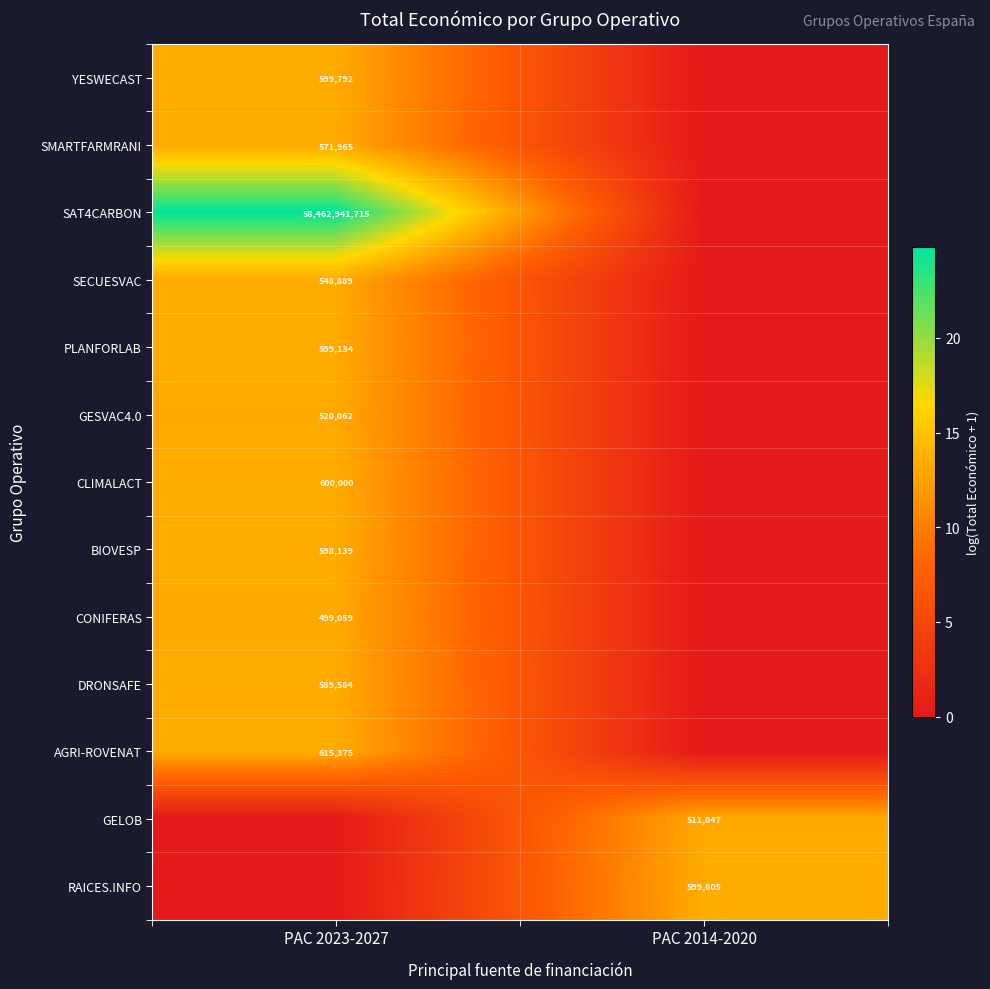

What is the maximum value shown in the chart?

24.8